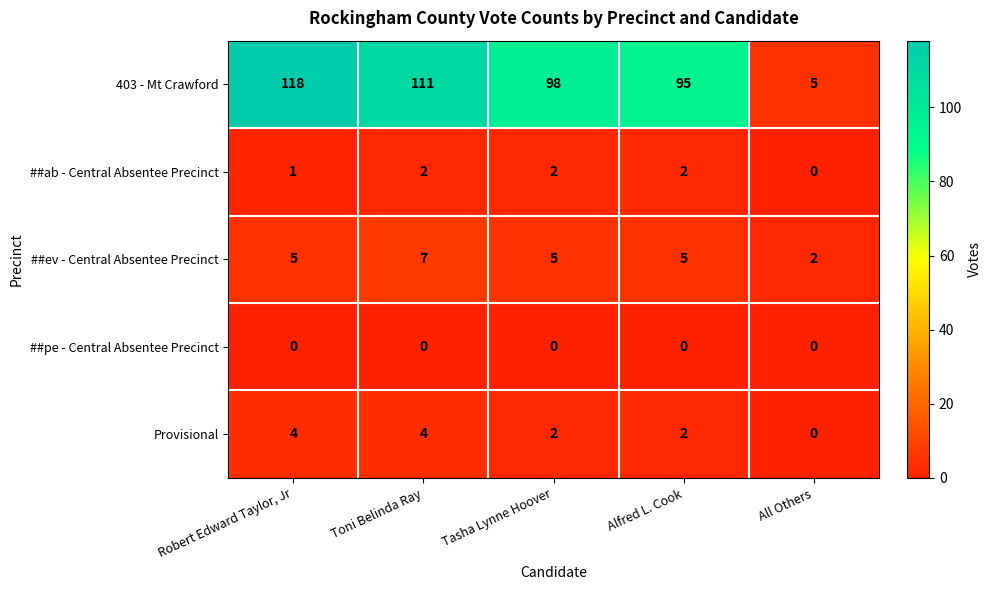

What is the sum of the 403 - Mt Crawford values at All Others and Toni Belinda Ray?

116